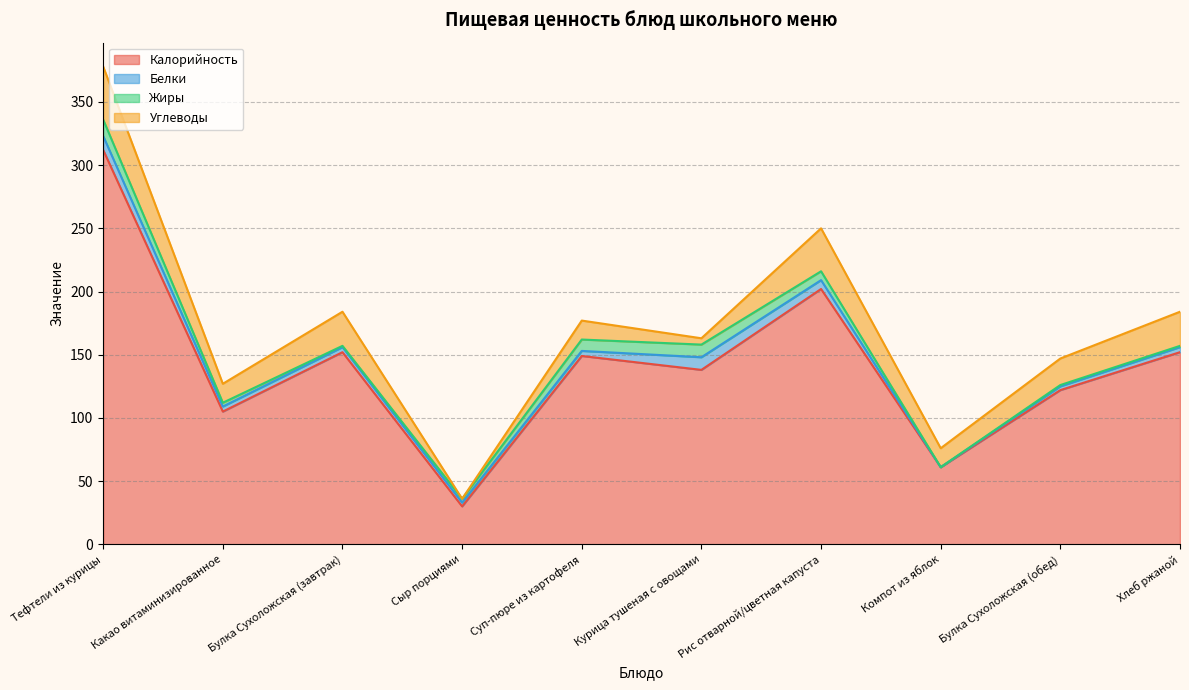

How many intersections are there between Белки and Жиры?

1